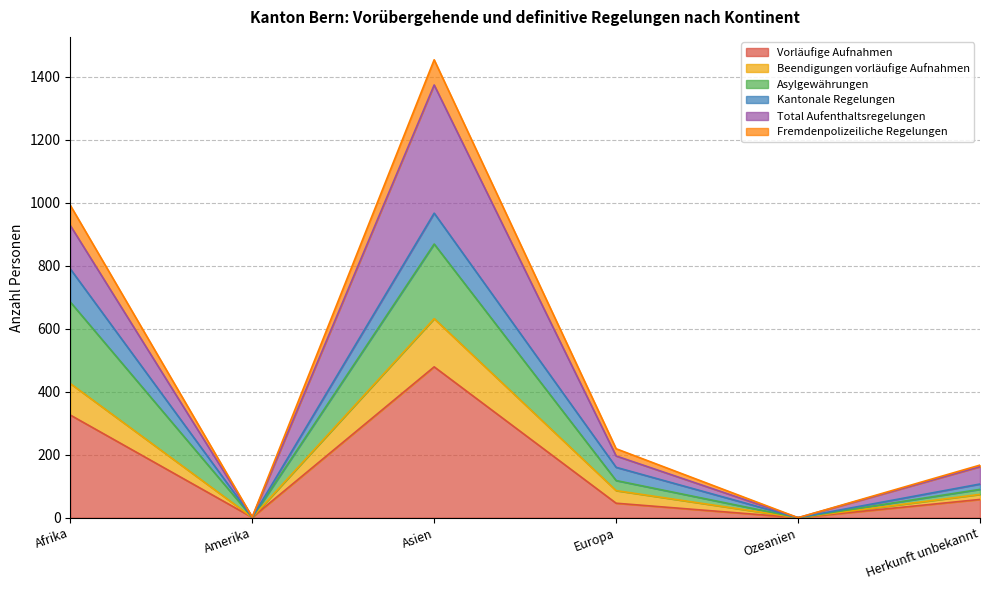

True or false: Asylgewährungen has more than 0 points higher than both neighbors.

True